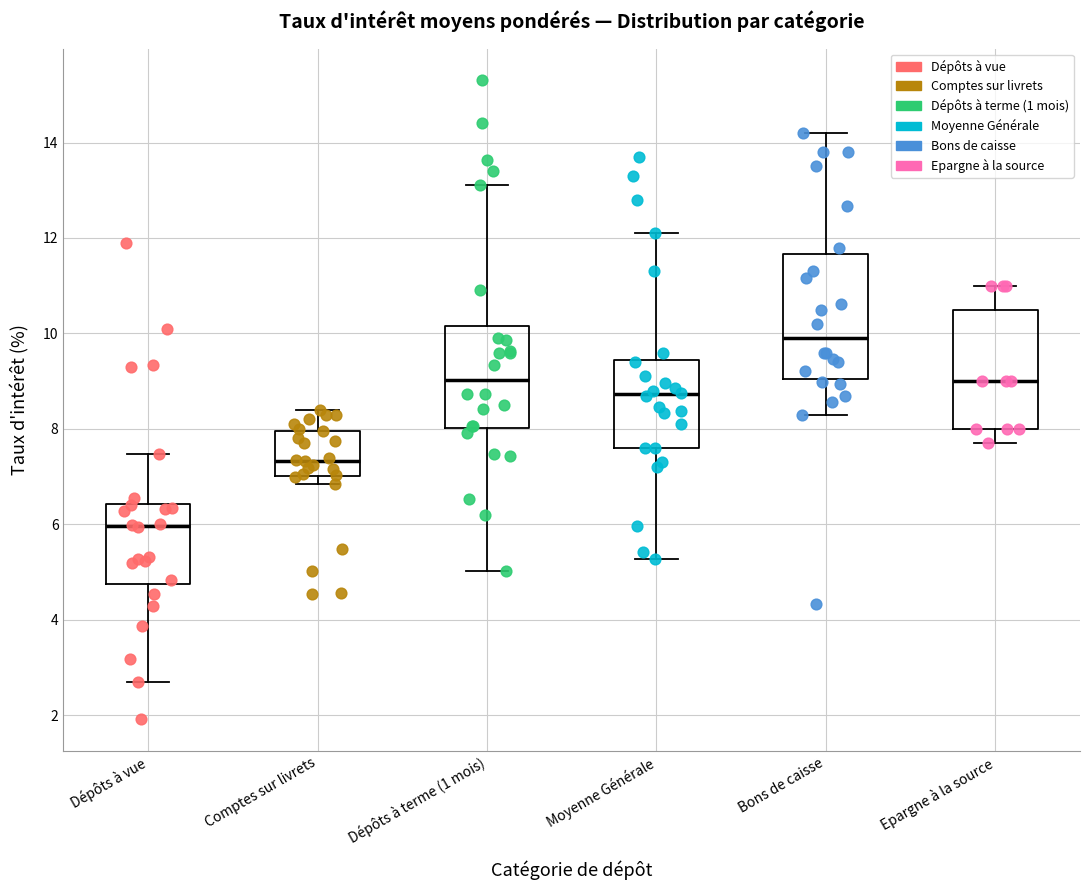

Reading left to right, read every box against the y-axis: the position of its median line, the range the box covers, and the ends of its whiskers. The values are not printed on the chart, so give them approximately, as read against the axis.

Dépôts à vue: median 6.0, box 4.8 to 6.4, whiskers 2.8 to 7.4
Comptes sur livrets: median 7.4, box 7.0 to 8.0, whiskers 6.8 to 8.4
Dépôts à terme (1 mois): median 9.0, box 8.0 to 10.2, whiskers 5.0 to 13.2
Moyenne Générale: median 8.8, box 7.6 to 9.4, whiskers 5.2 to 12.2
Bons de caisse: median 10.0, box 9.0 to 11.6, whiskers 8.4 to 14.2
Epargne à la source: median 9.0, box 8.0 to 10.6, whiskers 7.8 to 11.0